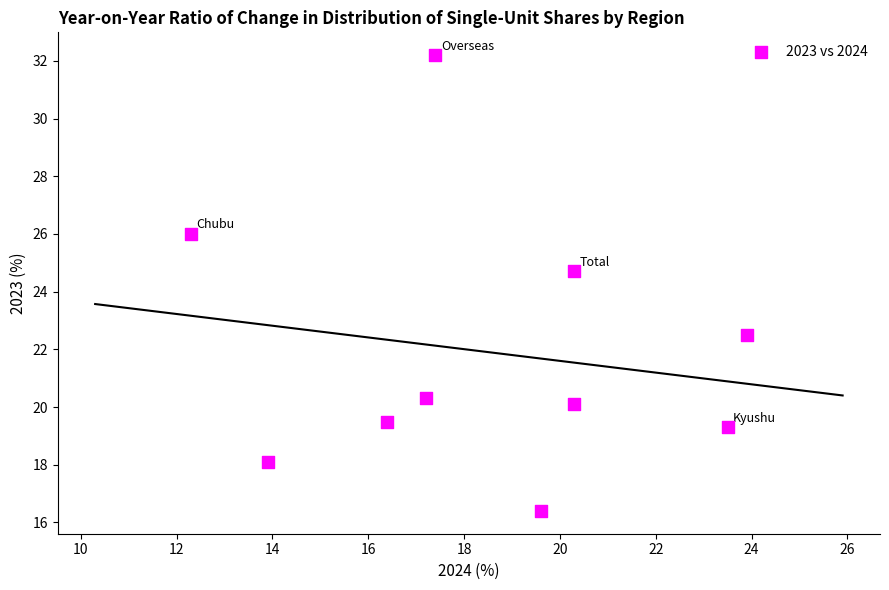

What Y value in the scatter plot is closest to 24?

24.7